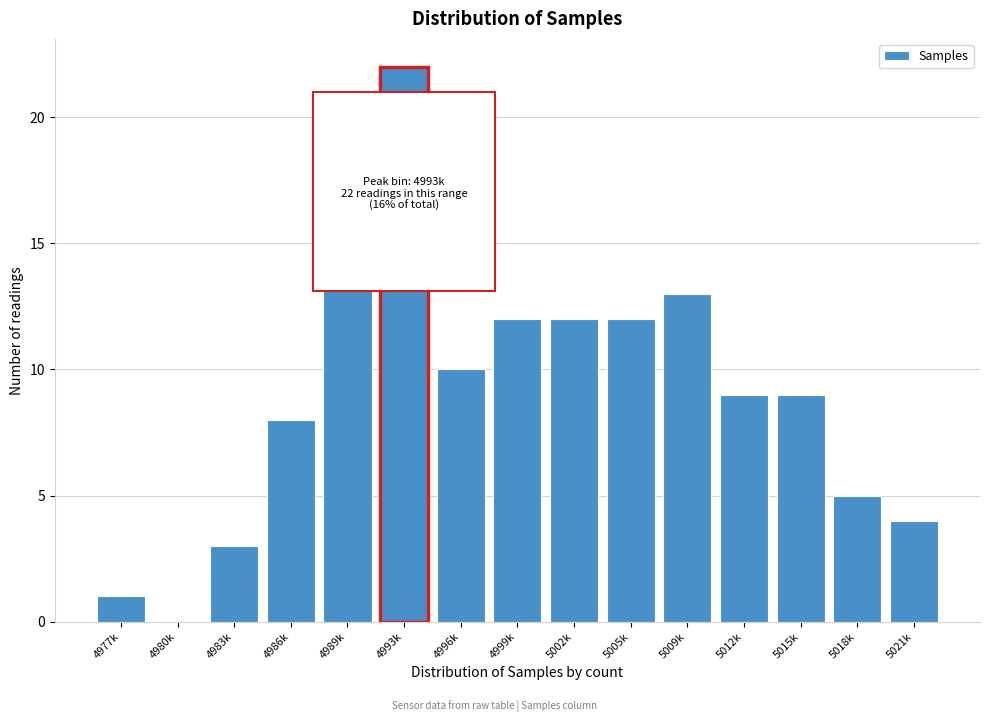

Reading left to right, what are all the values shown in this chart?

4977k=1	4980k=0	4983k=3	4986k=8	4989k=20	4993k=22	4996k=10	4999k=12	5002k=12	5005k=12	5009k=13	5012k=9	5015k=9	5018k=5	5021k=4